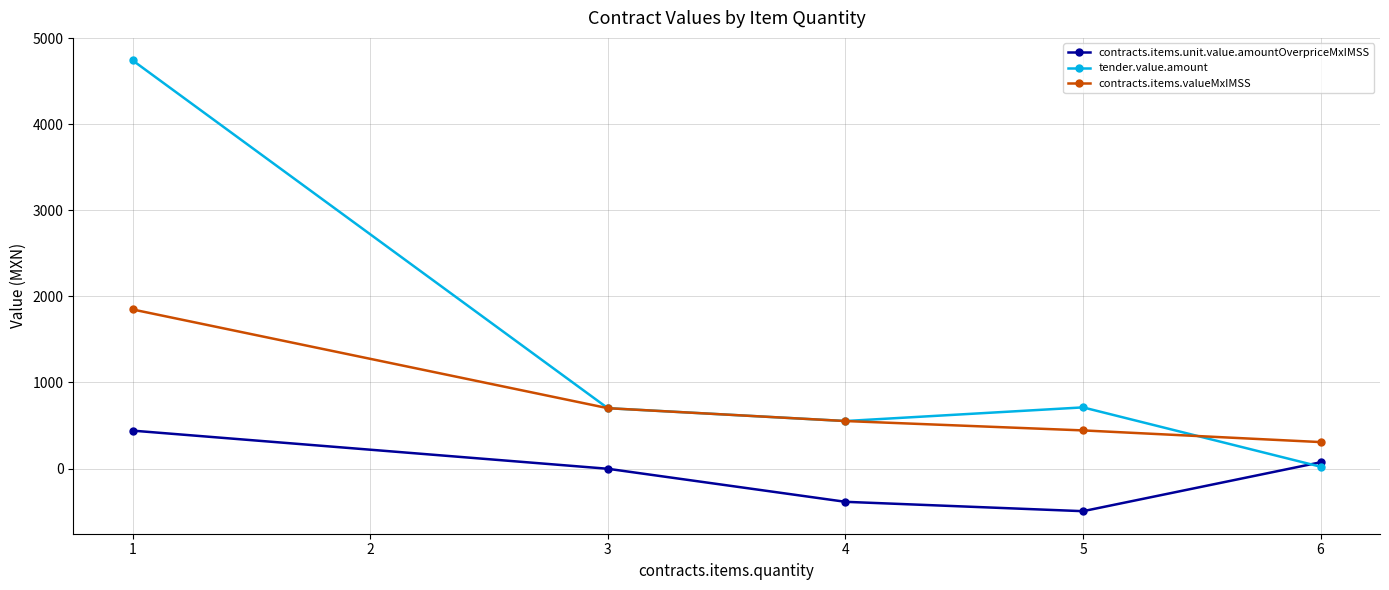

What is the total value across all series at 4?

719.2